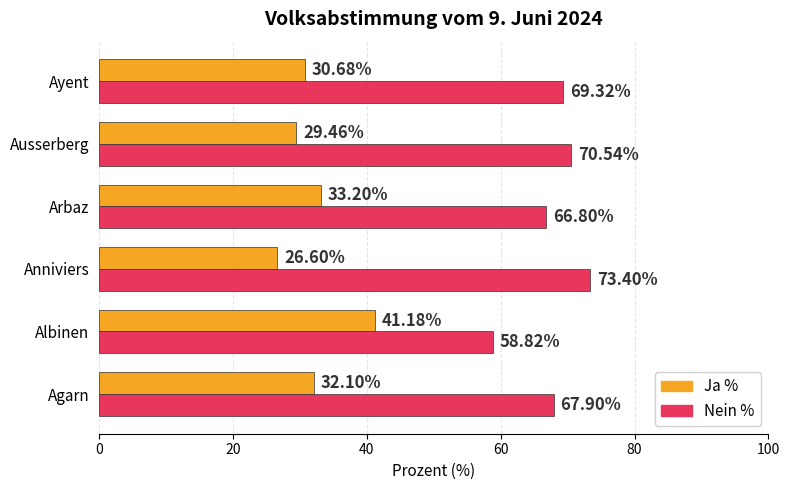

What are all the series names shown in the legend?

Ja %, Nein %